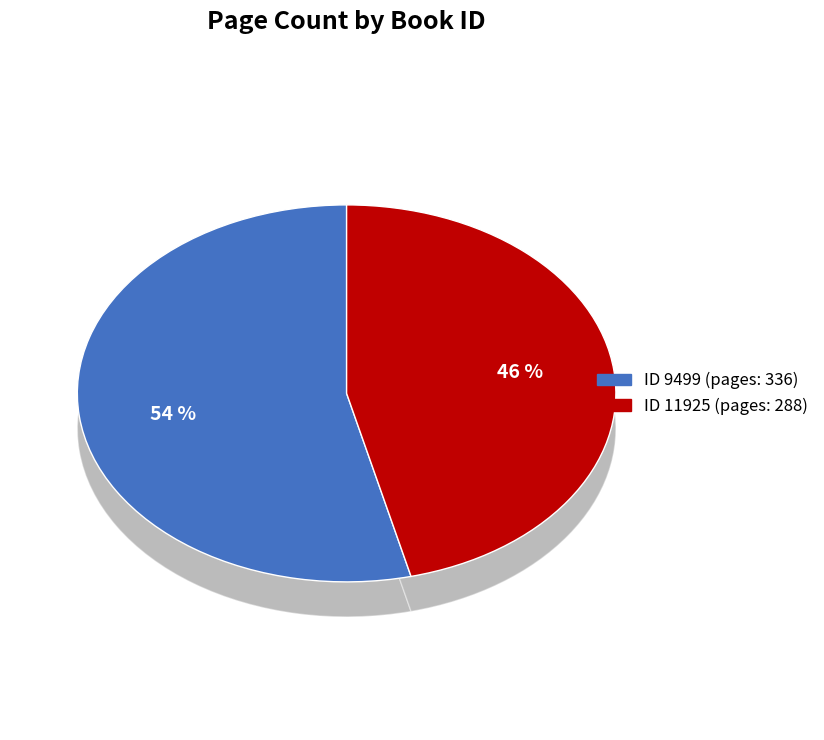

How many slices are in this pie chart?

2